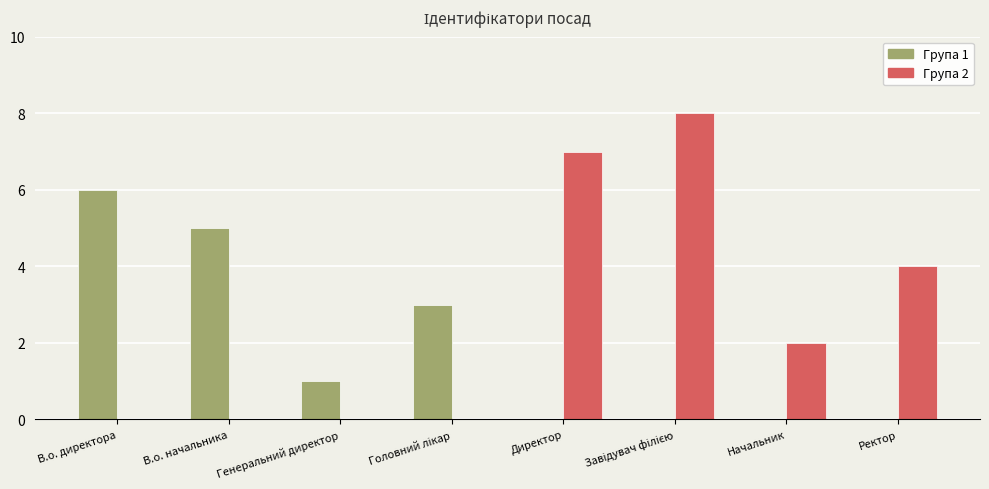

Does the chart contain stacked bars?

No